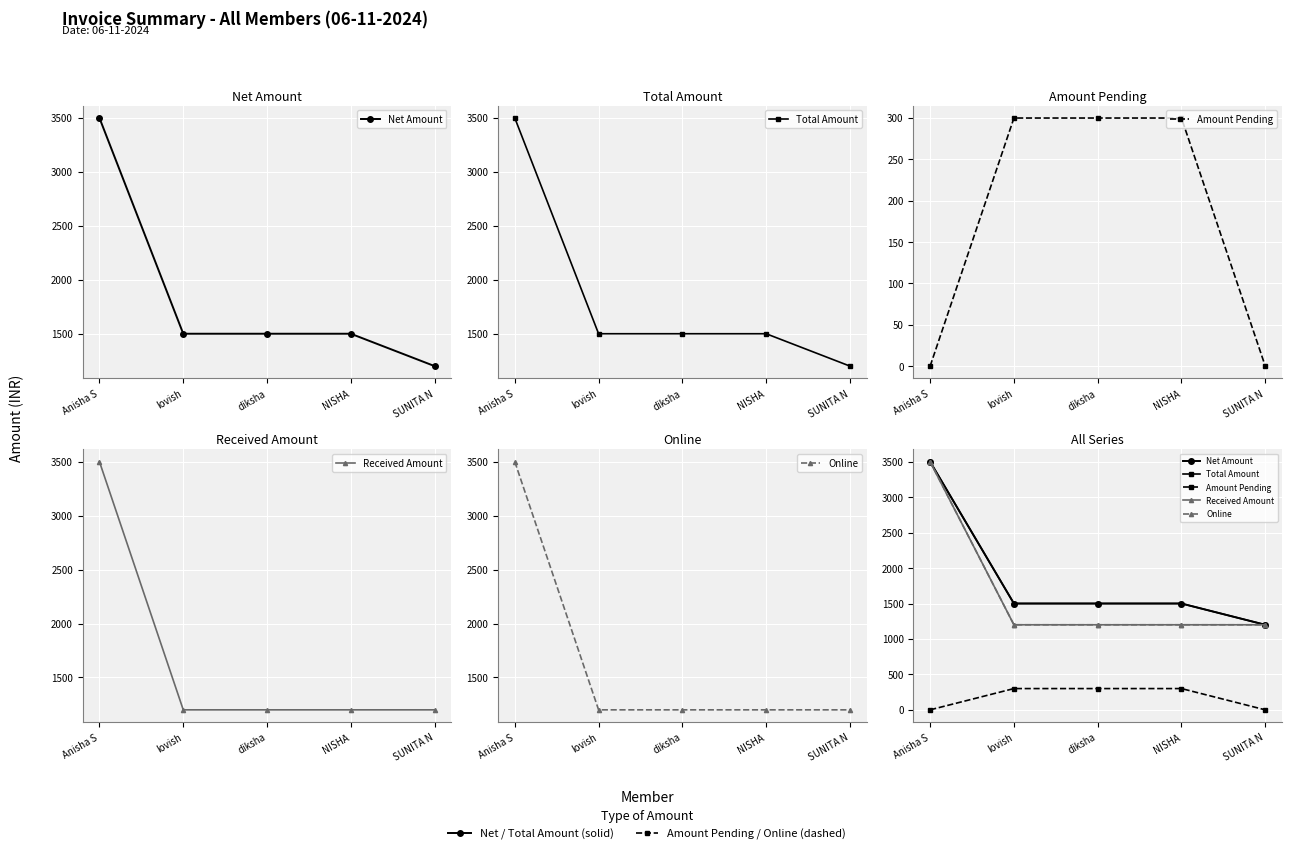

What position from the left is diksha?

3